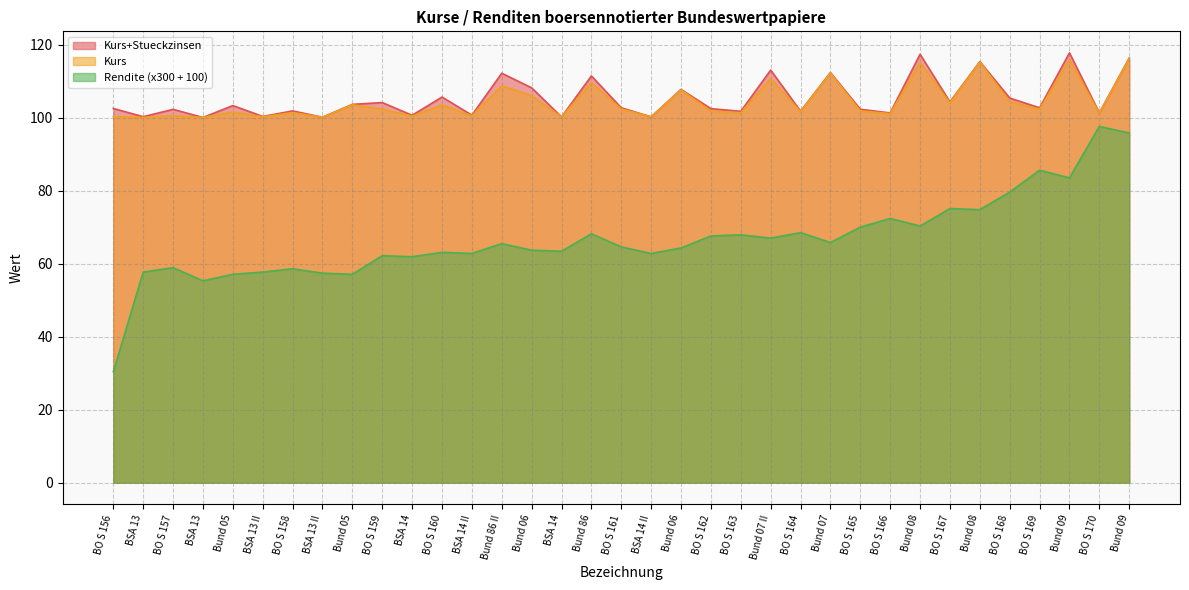

Is it true that Rendite equals 16.2 at BO S 156?

False